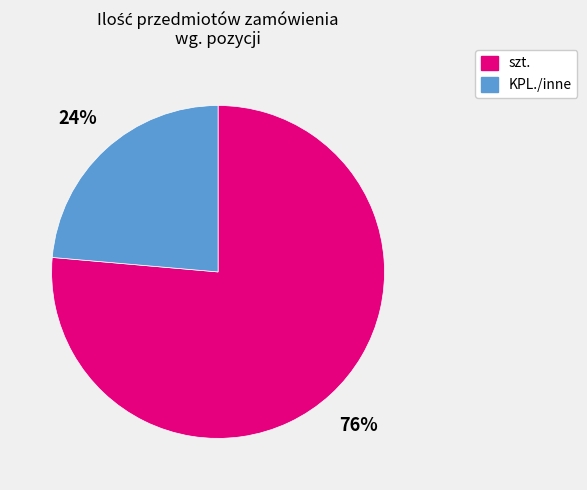

Which slice is the largest?

szt.